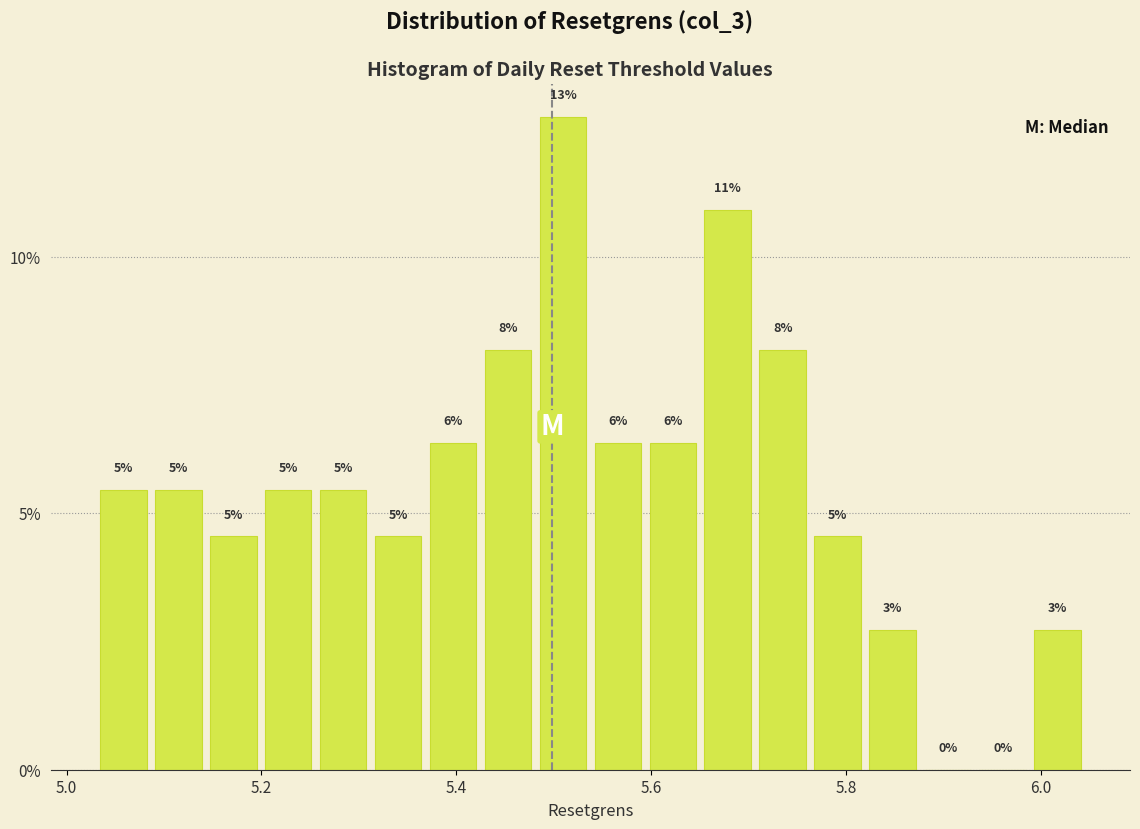

Read against the x-axis, roughly where is the centre of the tallest bar?

5.50